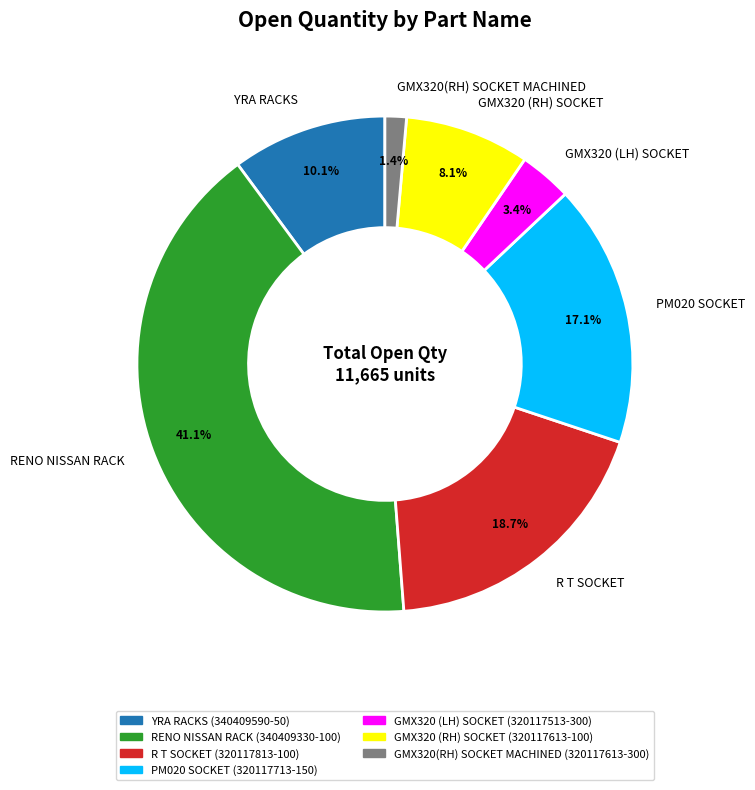

To the nearest percent, what is the difference between the PM020 SOCKET and R T SOCKET slice percentages?

2%